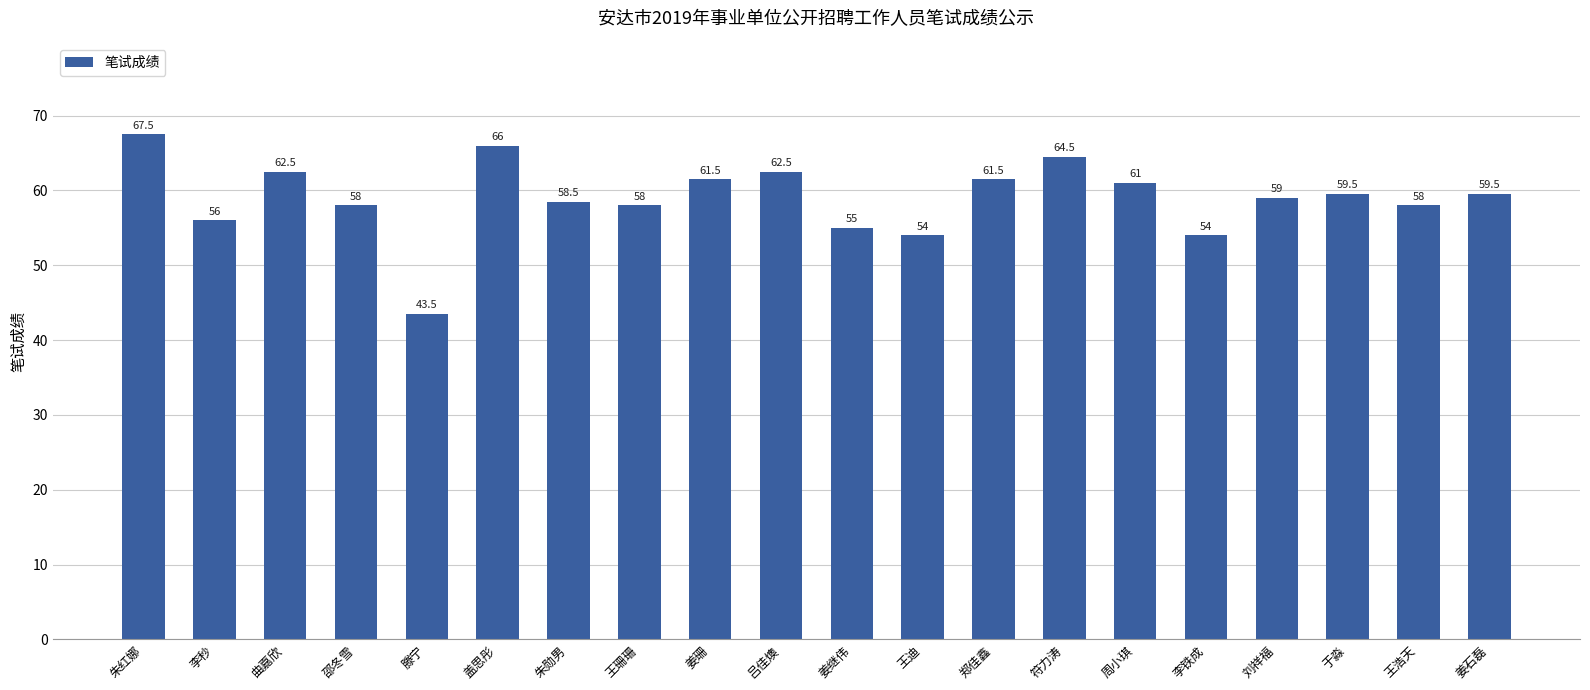

What is the greatest value displayed?

67.5